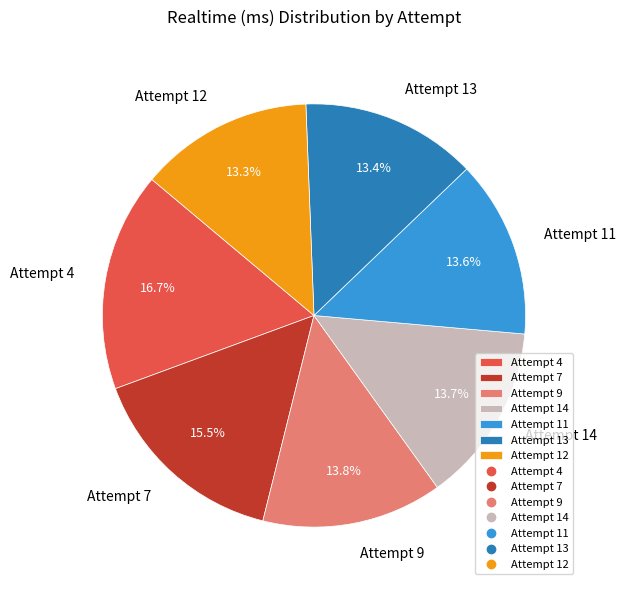

Is there any slice that represents more than half of the pie?

No